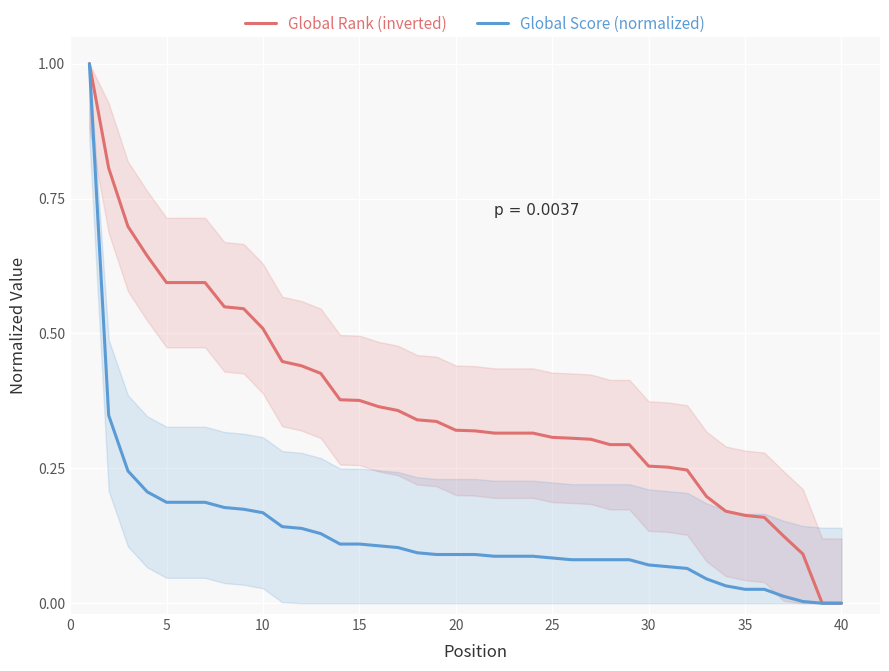

At how many categories does at least one series exceed 0?

39